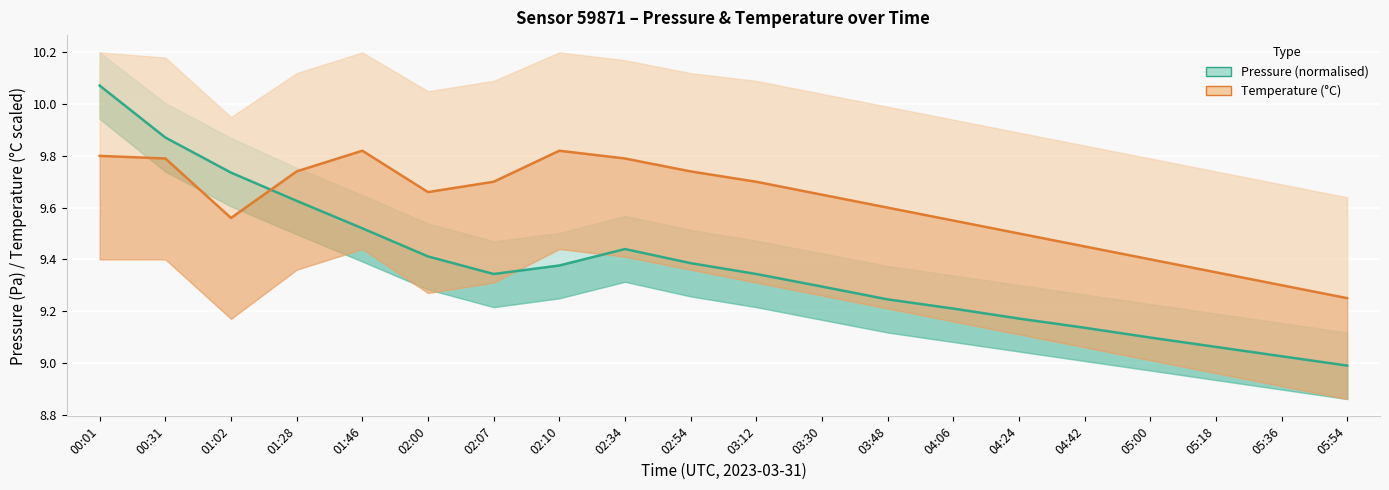

How many times do Pressure (normalised) and Temperature (°C) cross each other?

1